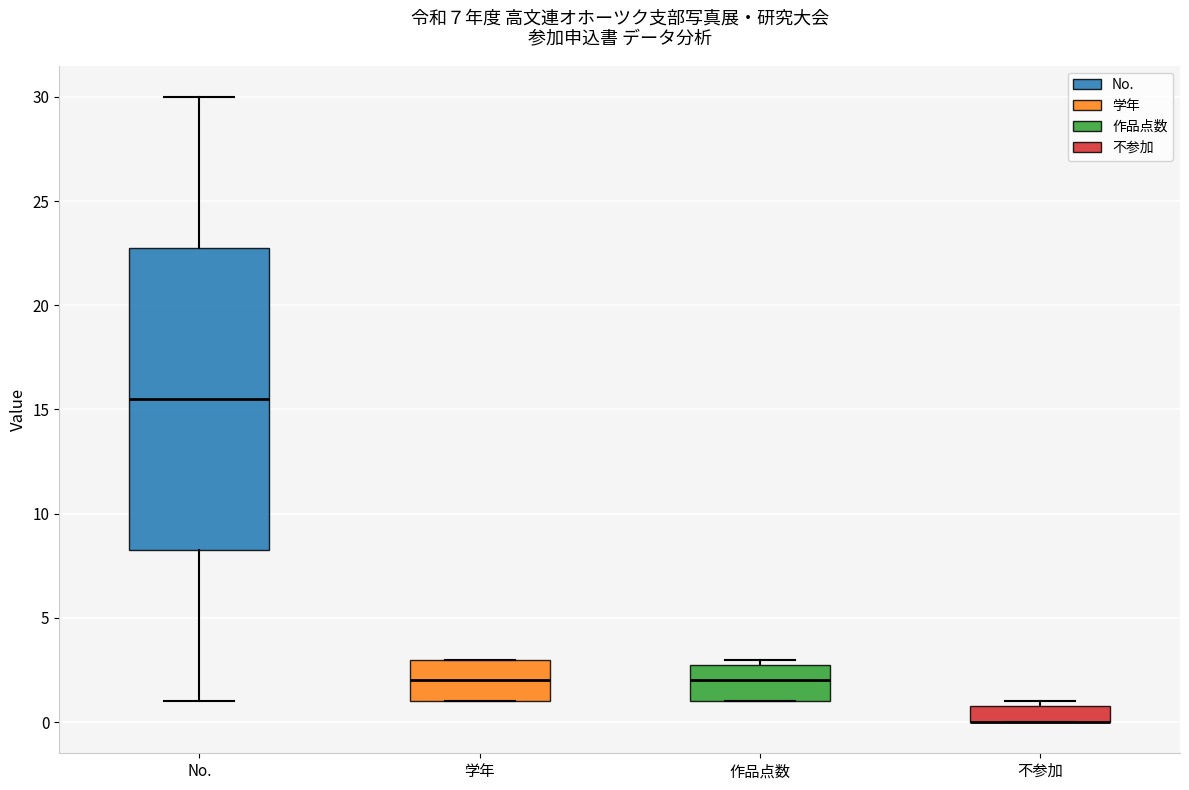

Which box is the tallest, from its lower edge to its upper edge?

No.